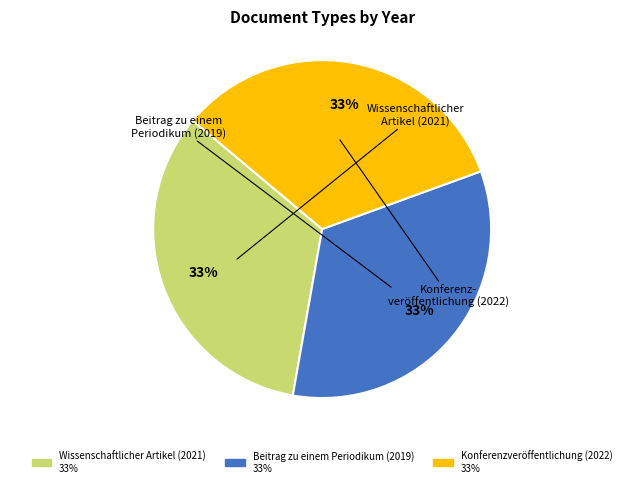

Approximately how many times larger is the value at Beitrag zu einem Periodikum (2019) compared to Wissenschaftlicher Artikel (2021)?

1.0